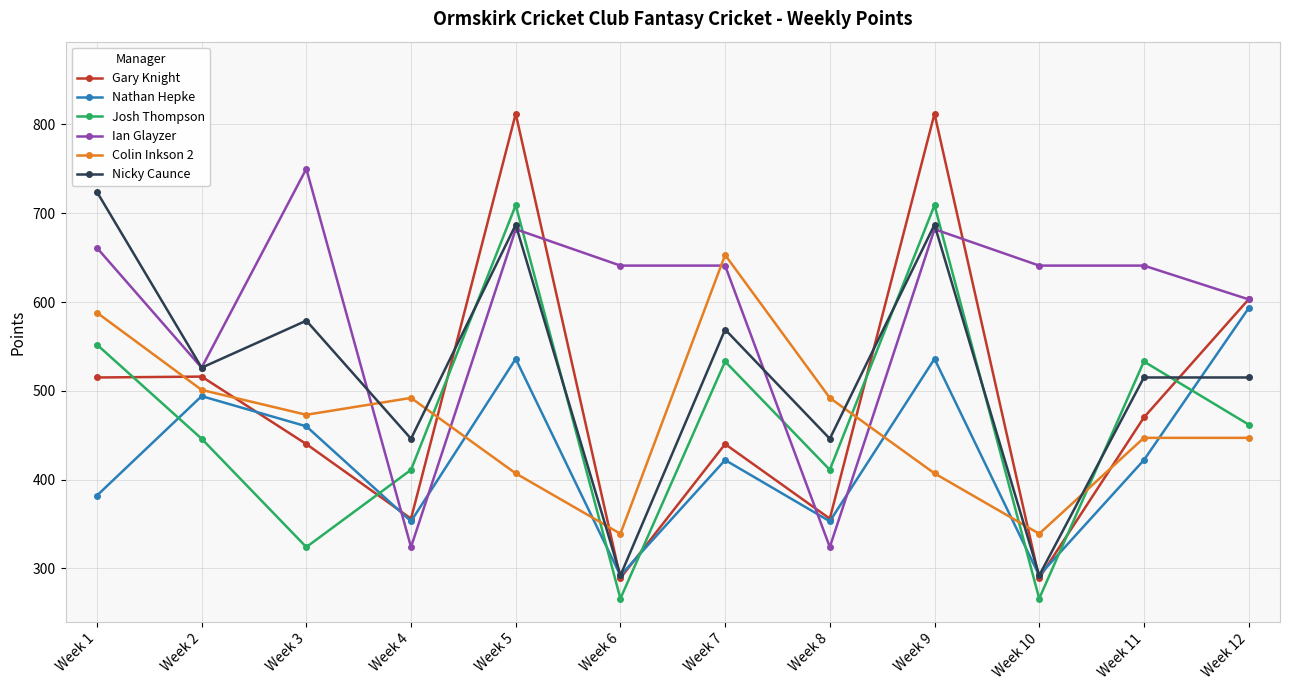

How many intersections are there between Colin Inkson 2 and Nathan Hepke?

5